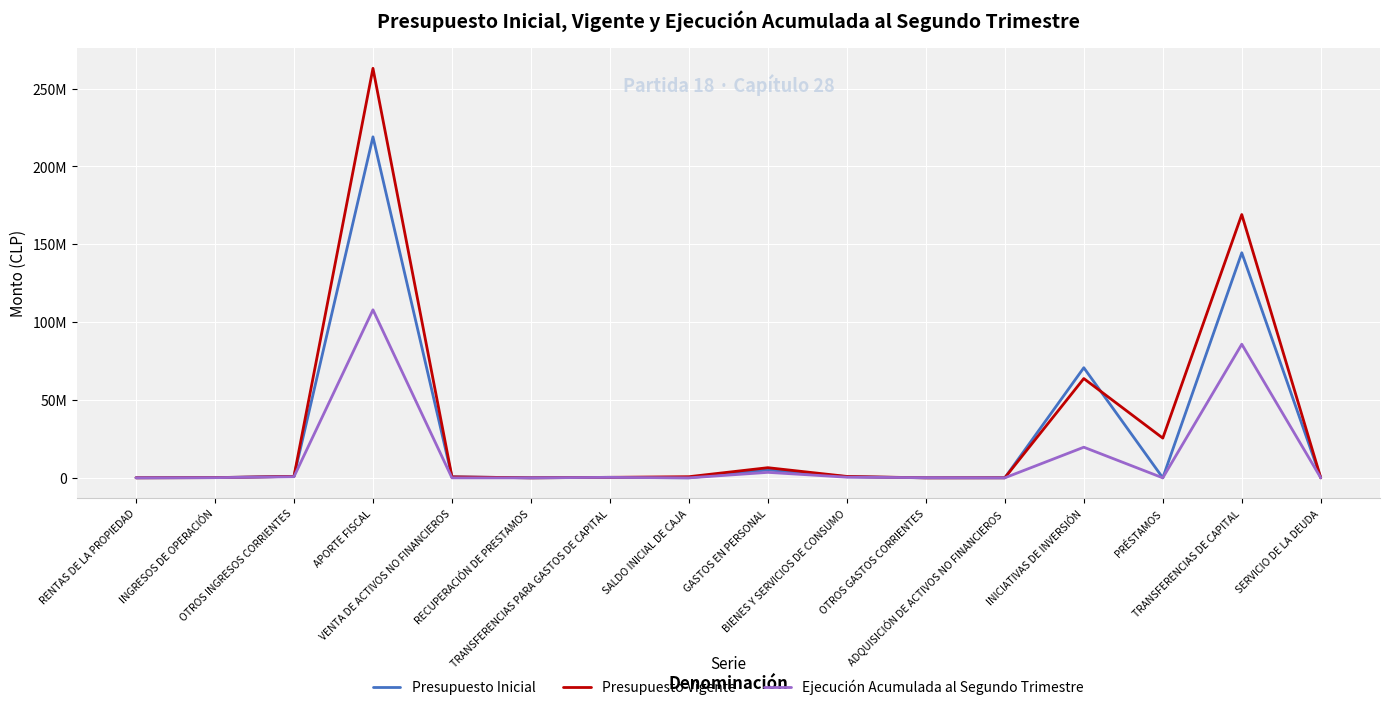

What are all the series names shown in the legend?

Presupuesto Inicial, Presupuesto Vigente, Ejecución Acumulada al Segundo Trimestre